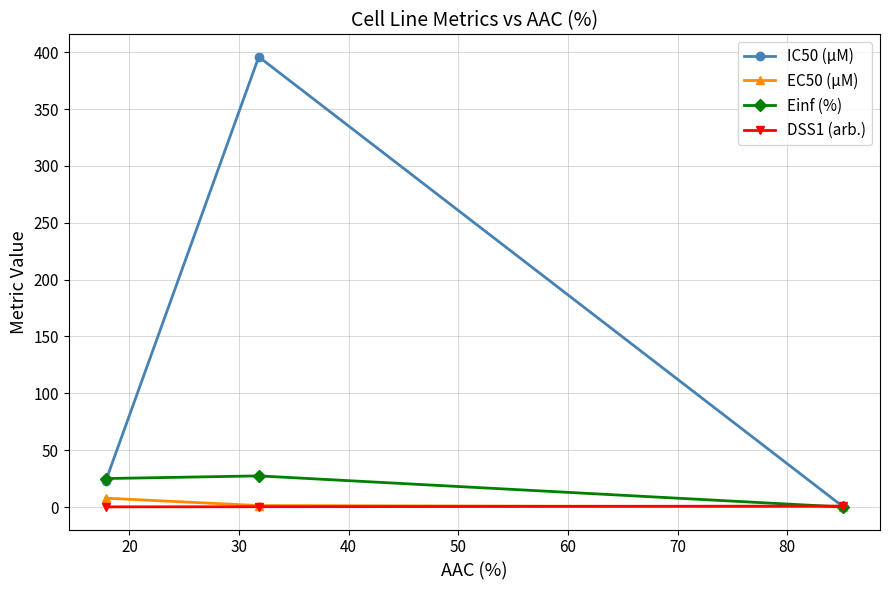

At how many categories does at least one series exceed 195?

1